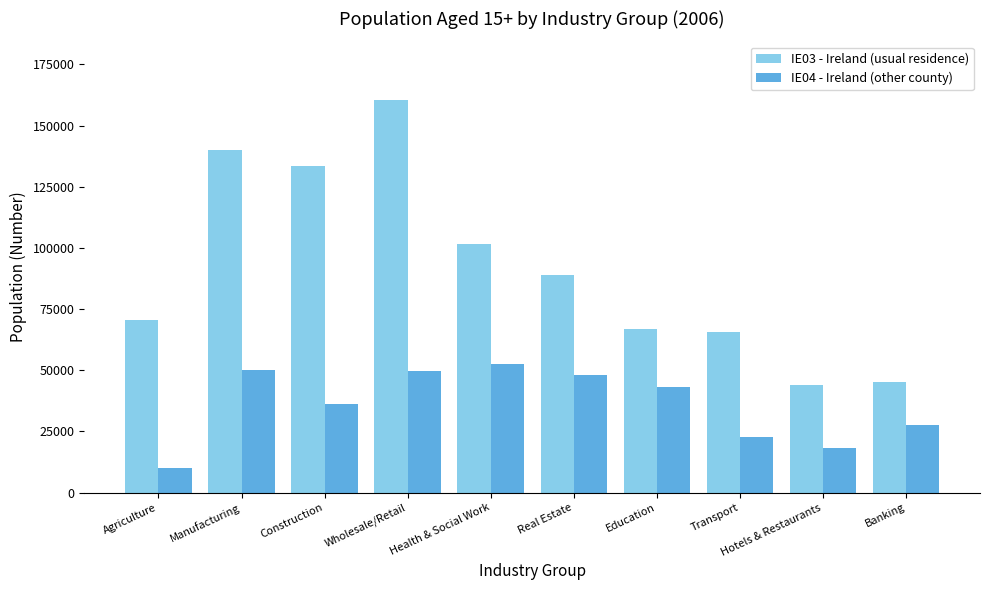

At Transport, list the series in order from largest to smallest.

IE03 - Ireland (usual residence), IE04 - Ireland (other county)